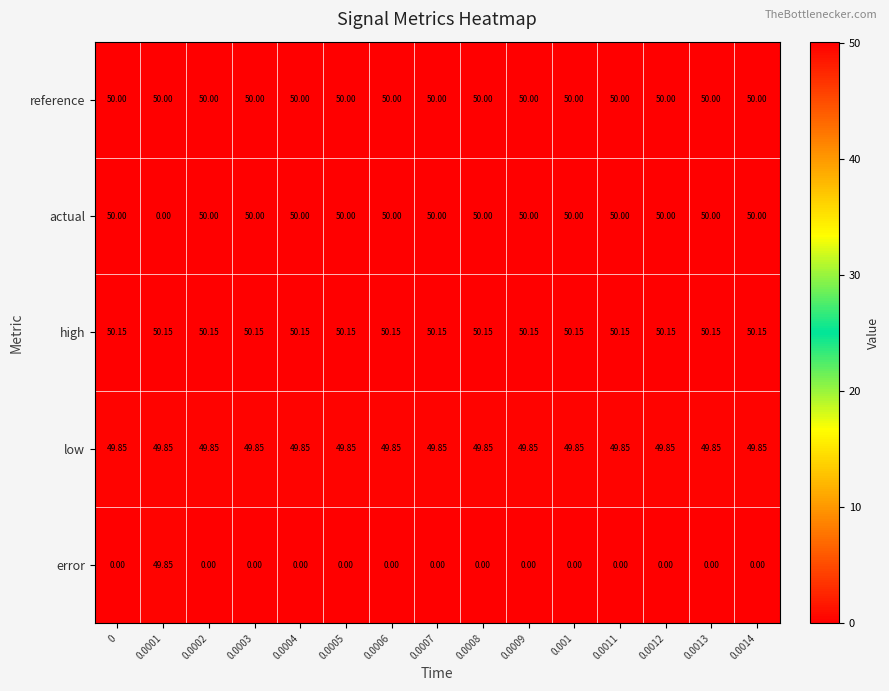

At how many categories does at least one series exceed 26?

15